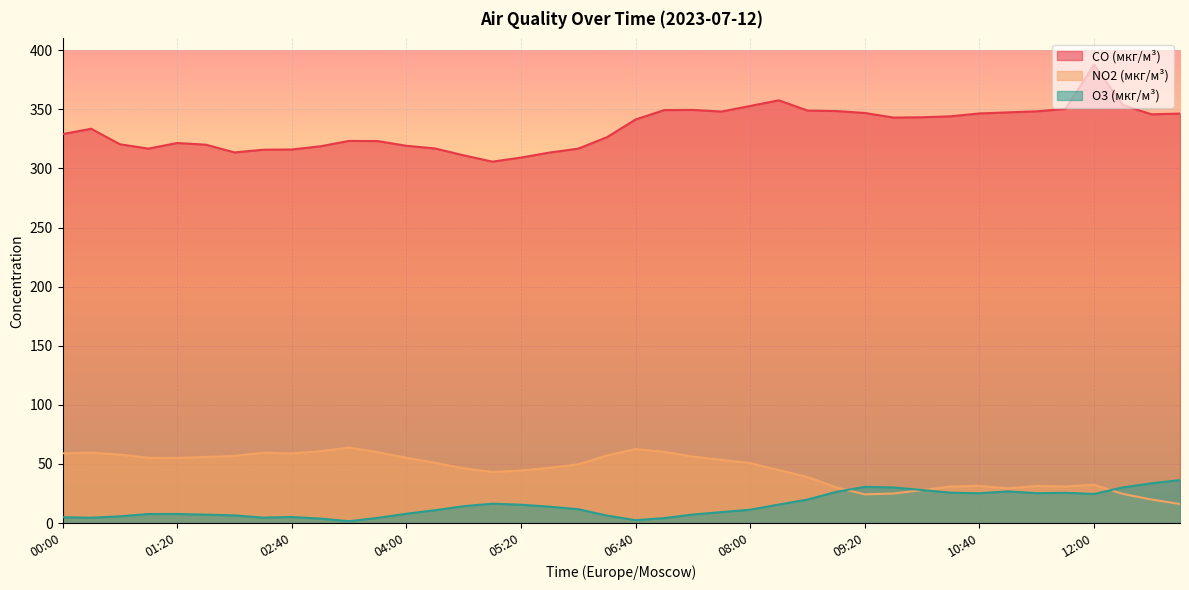

At how many categories does at least one series exceed 5?

40